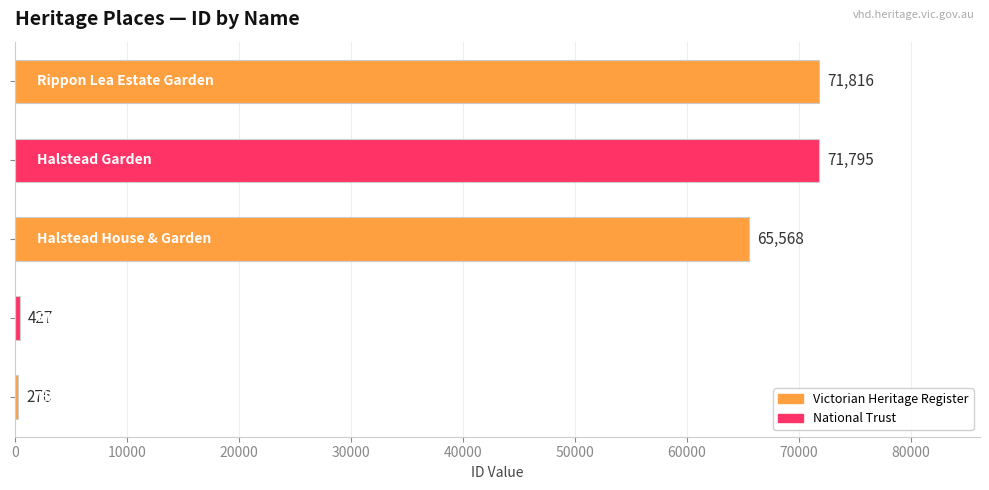

Does the chart contain stacked bars?

No